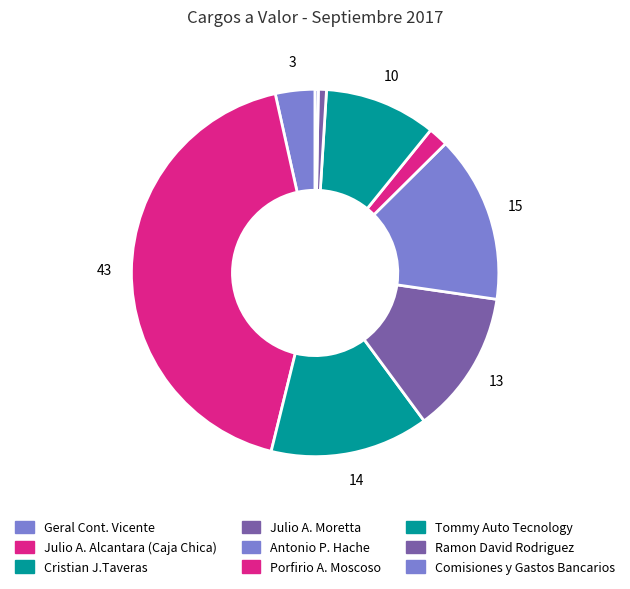

How many slices are in this pie chart?

9